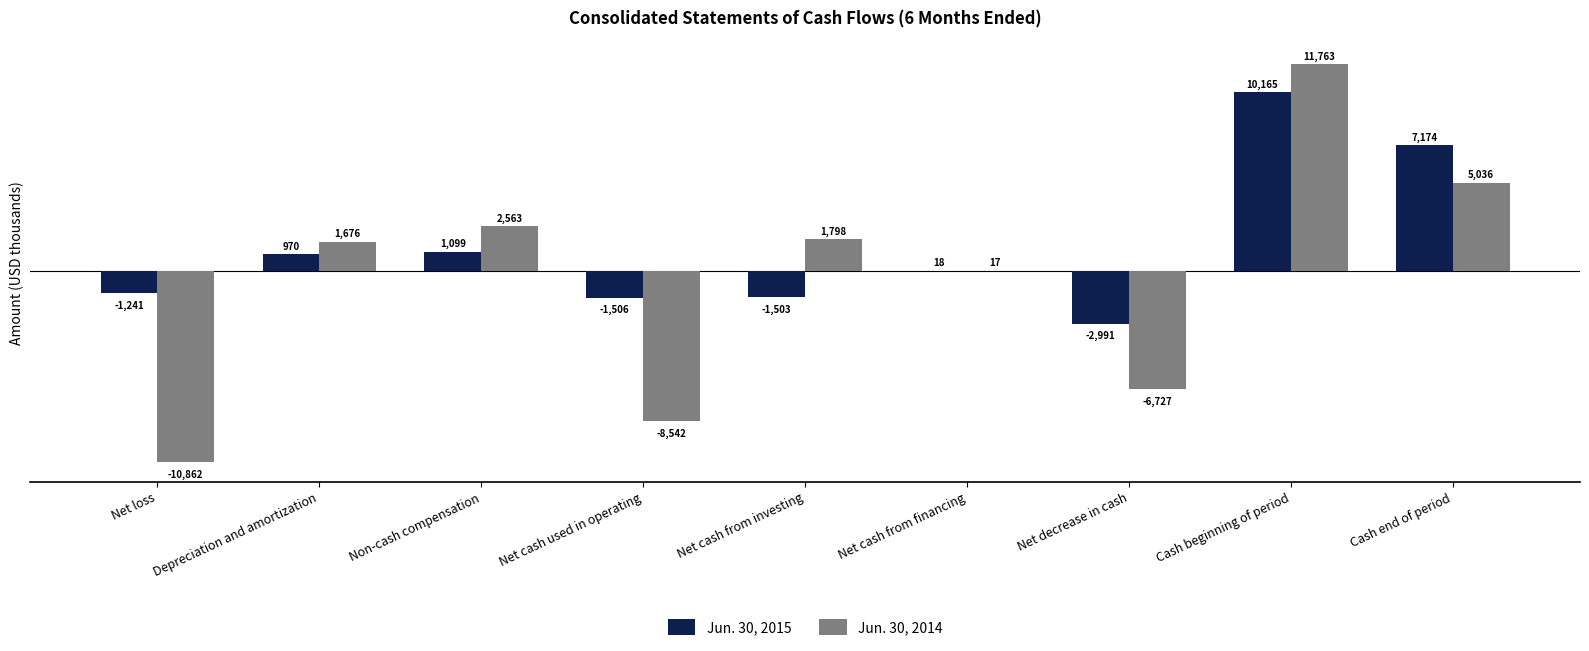

Reading right to left, extract all data points from this chart.

Jun. 30, 2015: 7174	10165	-2991	18	-1503	-1506	1099	970	-1241
Jun. 30, 2014: 5036	11763	-6727	17	1798	-8542	2563	1676	-10862